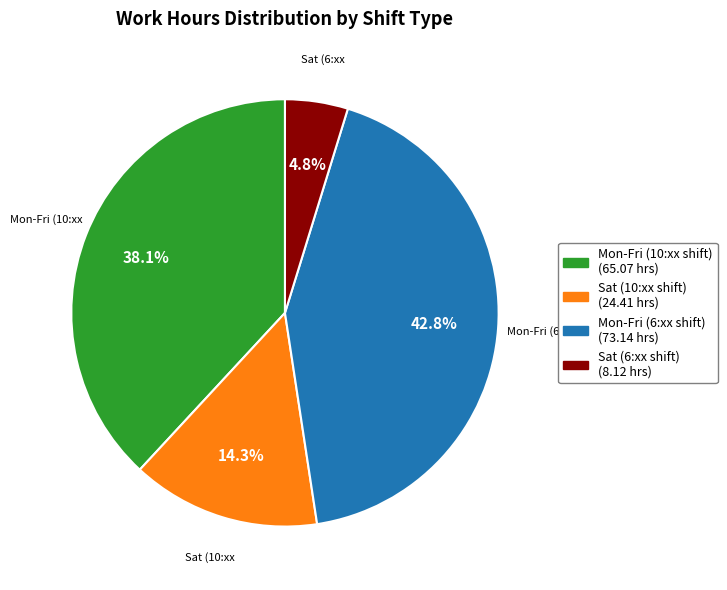

Does any single category account for the majority?

No